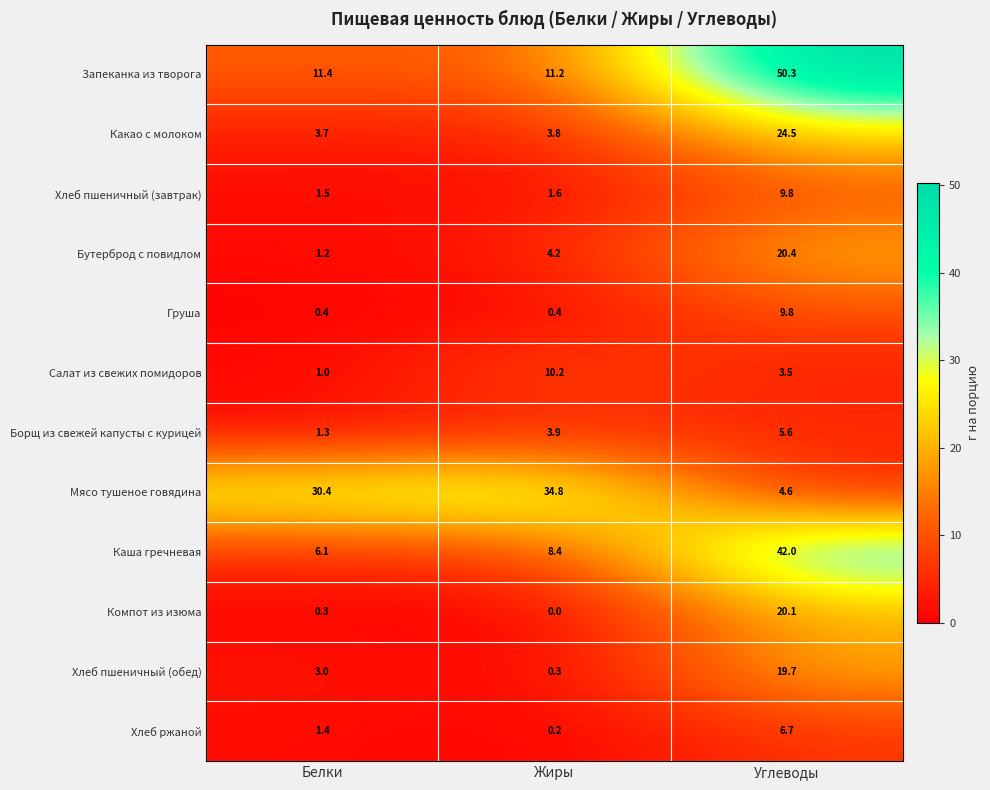

Which series has the largest range (max minus min)?

Запеканка из творога